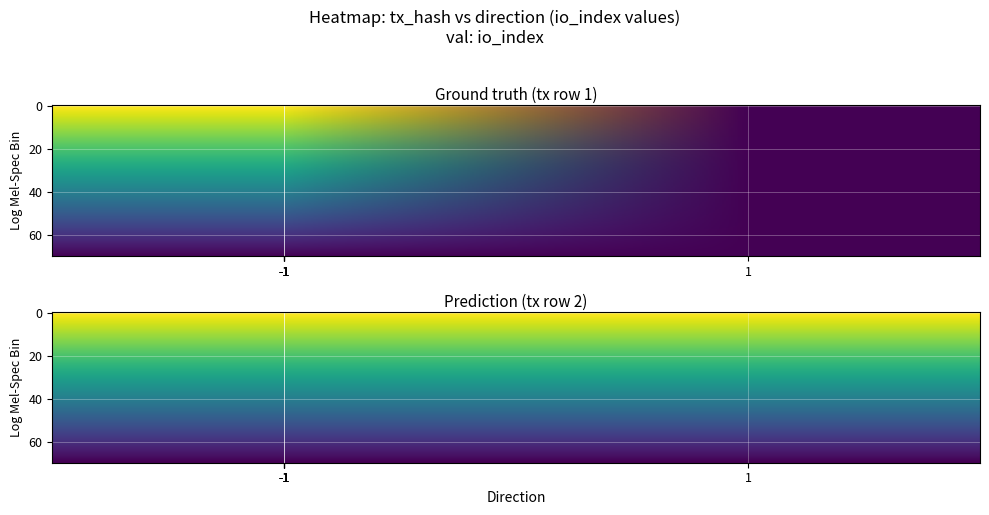

At how many categories does at least one series exceed 1344?

1